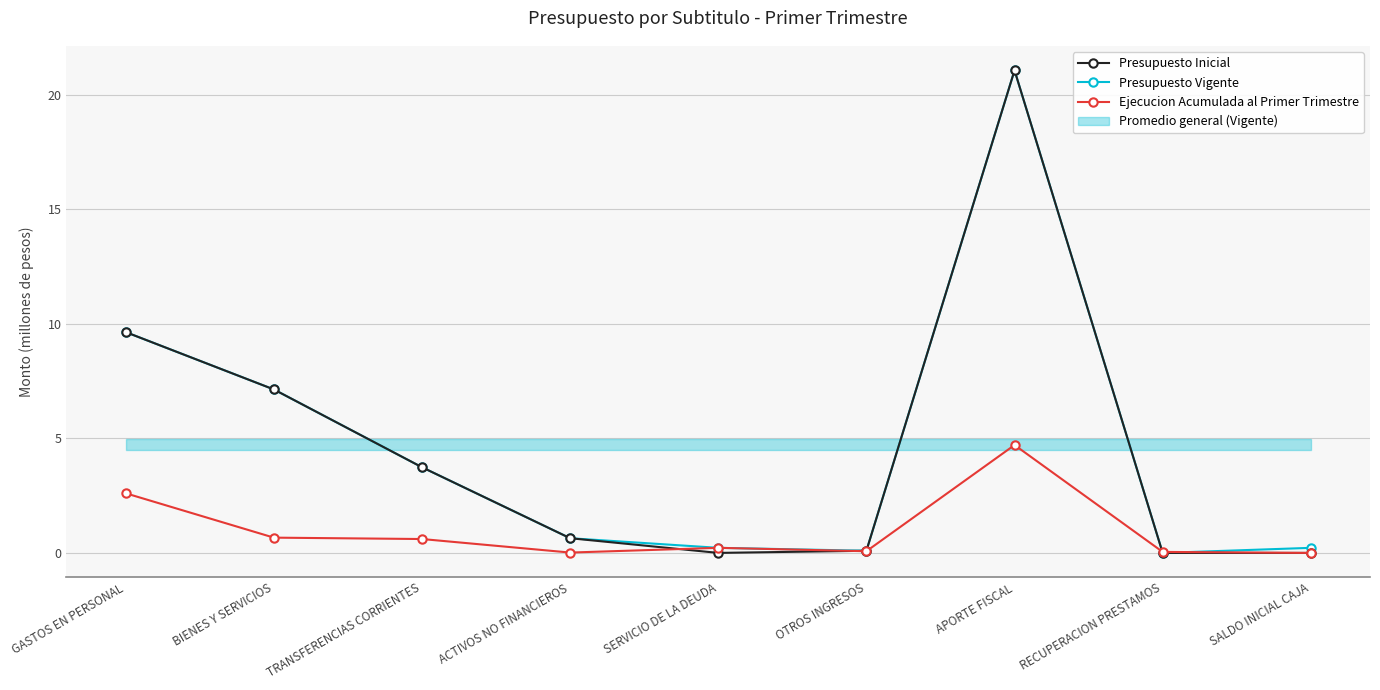

True or false: Presupuesto Vigente and Presupuesto Inicial intersect in this chart.

False